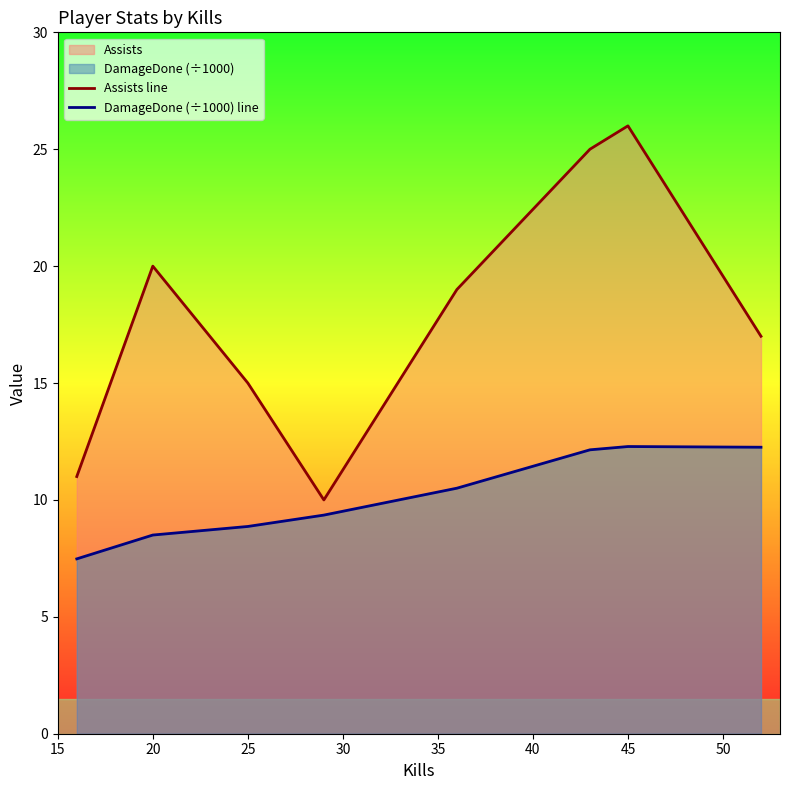

Which series has the widest spread of values?

Assists line